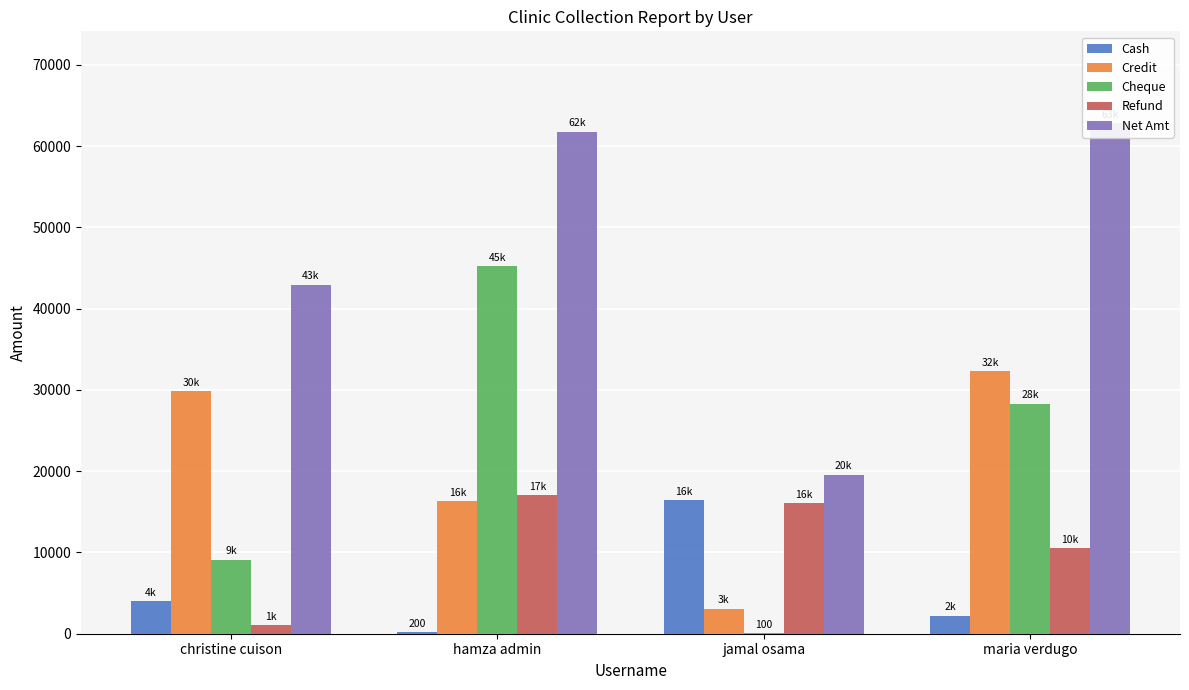

Is the value of Cheque at maria verdugo greater than the value of Credit at maria verdugo?

No